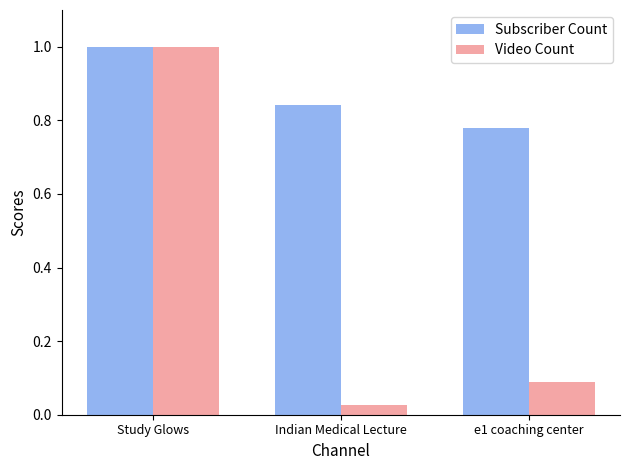

What is the difference between the maximum and minimum values in the Video Count series?

1.0